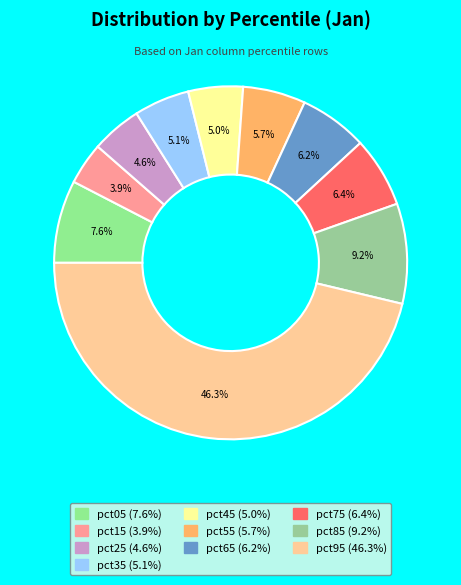

Which category has the smallest portion of the pie?

pct15